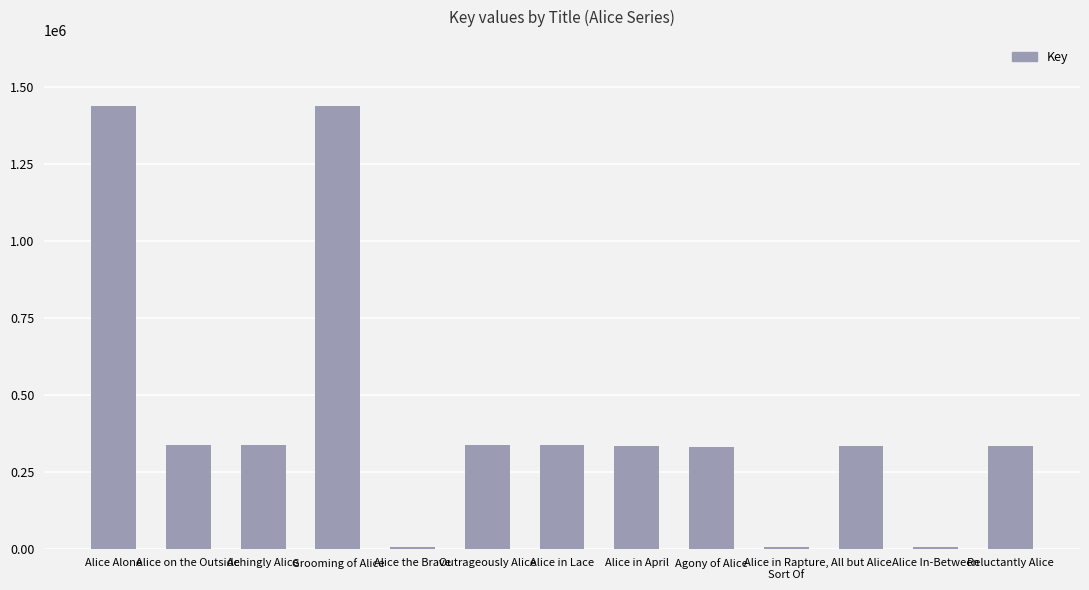

True or false: the data shows 536709 at Alice Alone.

False